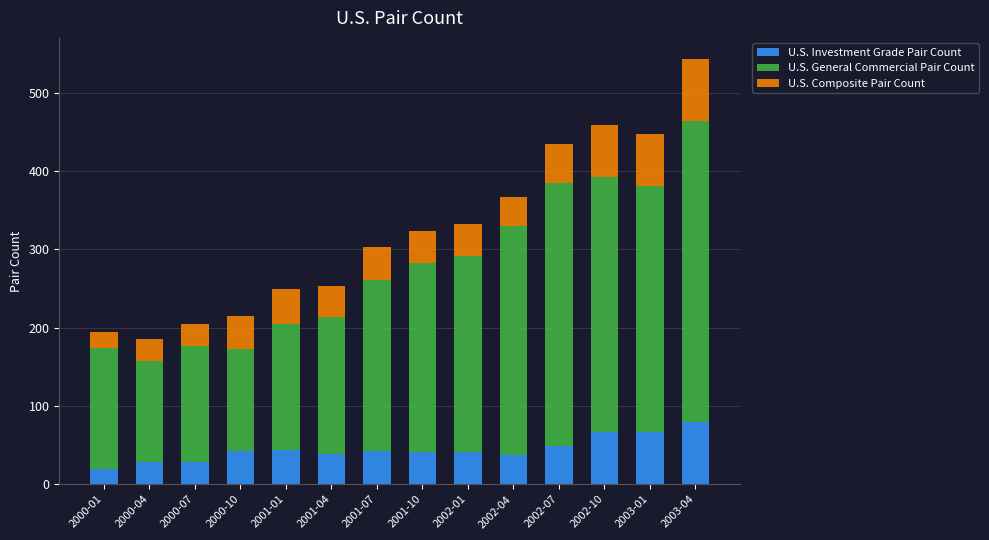

At which category is the sum across all series the highest?

2003-04